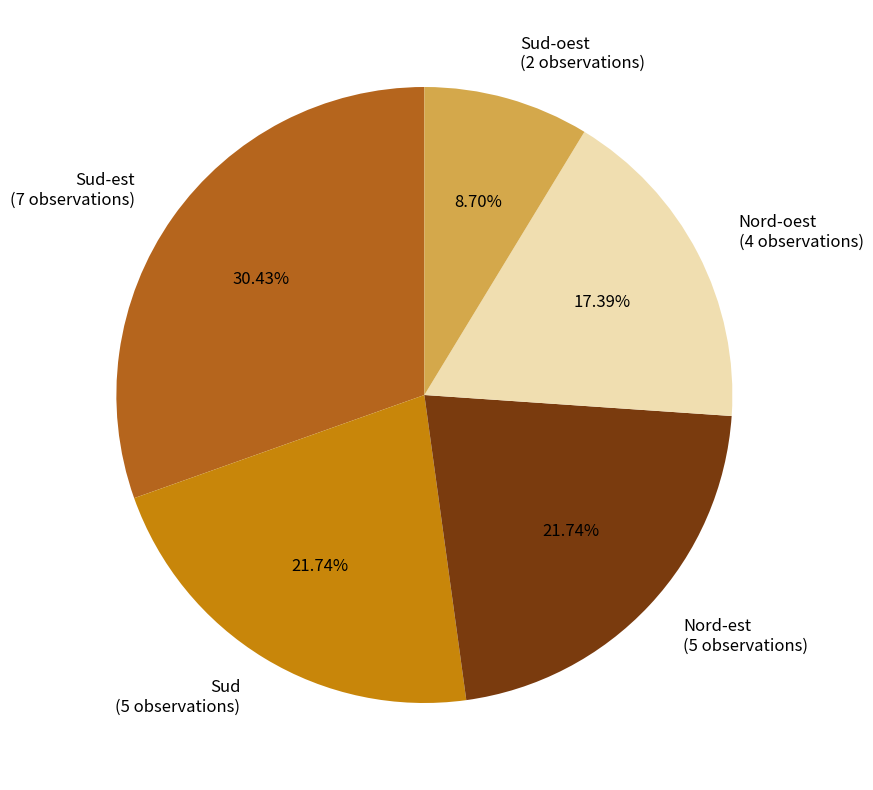

Is there a majority slice in this chart?

No